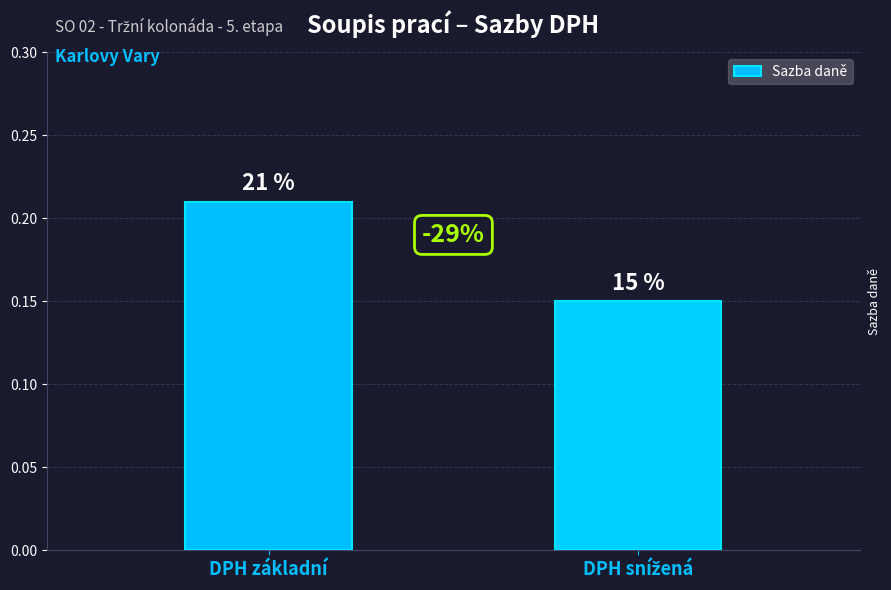

Is it true that the value at DPH základní is 0.2?

True